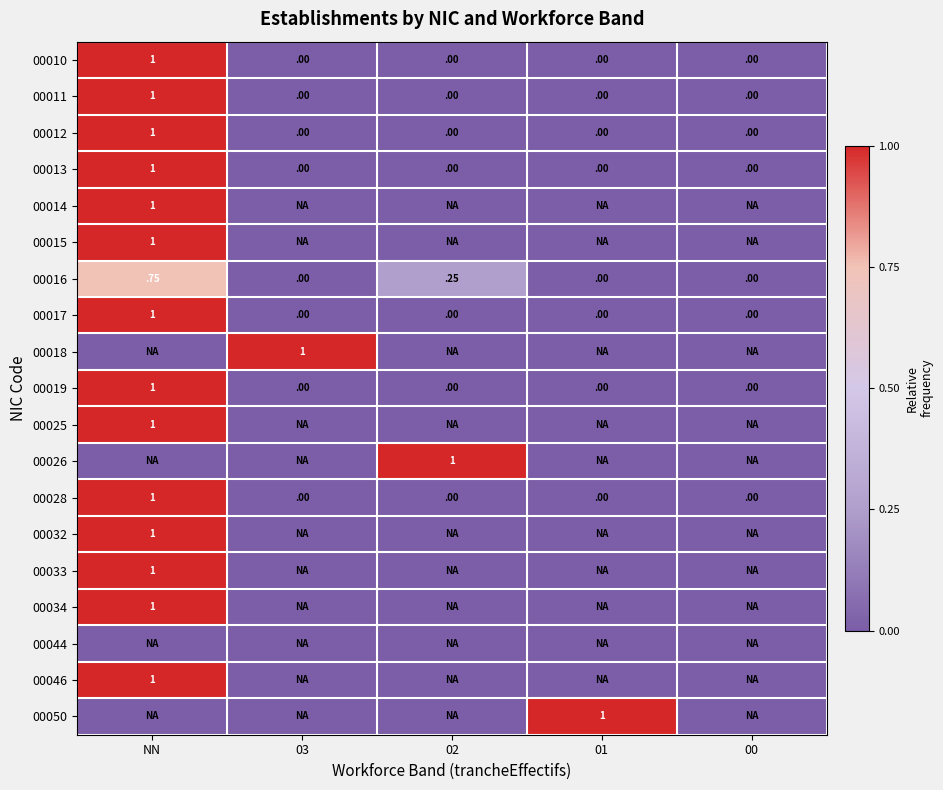

True or false: 00046 has a value of 1.0 at NN.

True